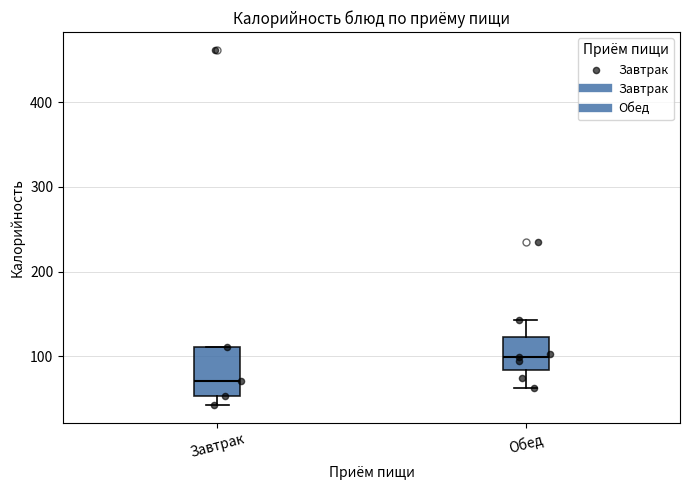

Reading left to right, transcribe this box plot: for each box, give where its median line is, the range the box spans, and where its two whiskers end, as read against the y-axis. The values are not printed on the chart, so give them approximately, as read against the axis.

Завтрак: median 70, box 50 to 110, whiskers 40 to 110
Обед: median 100, box 80 to 120, whiskers 60 to 140